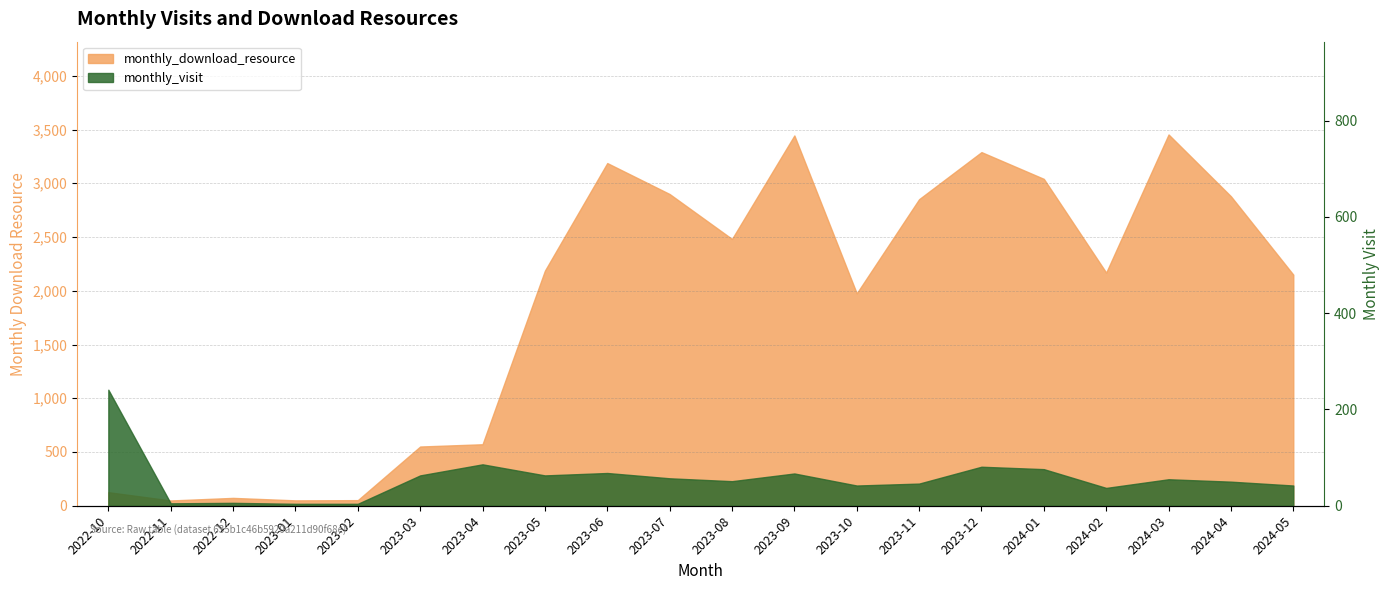

Does the chart display data point markers on the line(s)?

No